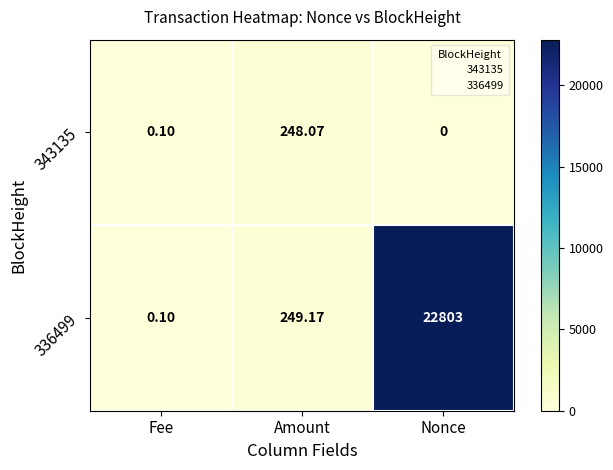

Between Amount and Nonce, which series saw the biggest shift?

336499